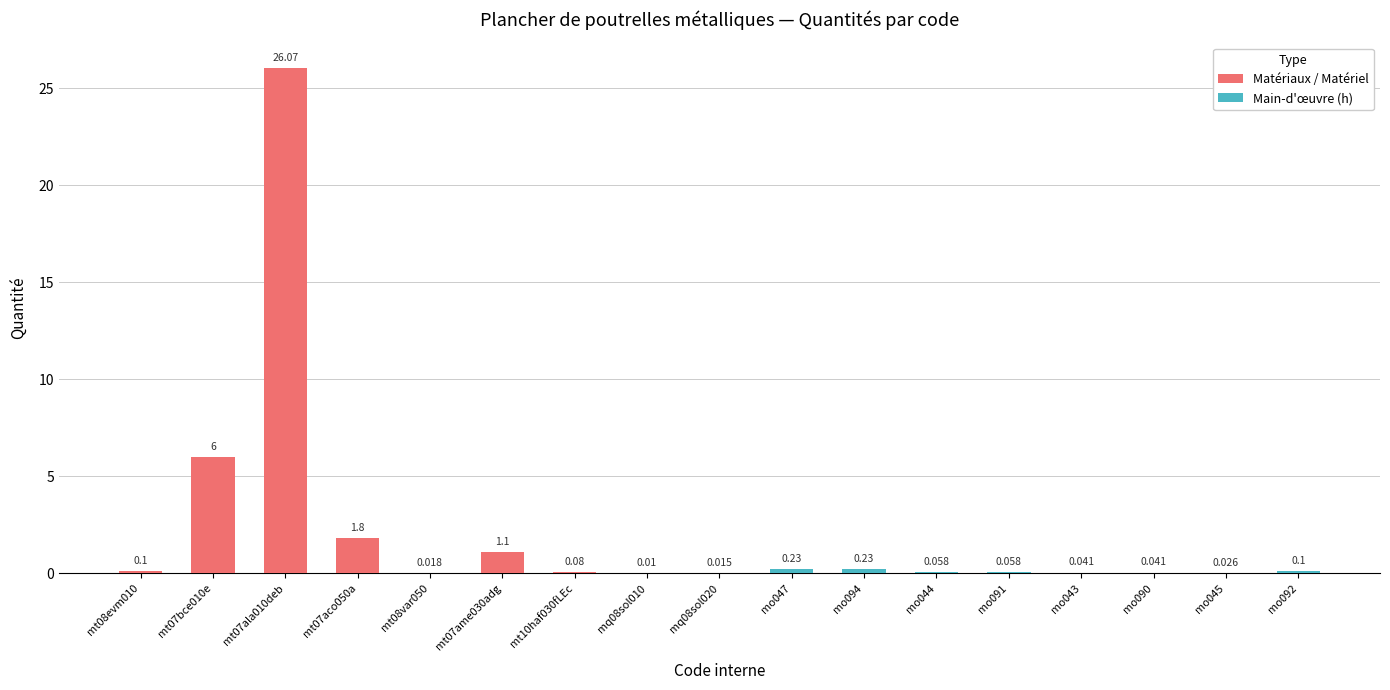

Reading right to left, what are all the values shown in this chart?

0.1	0.0	0.0	0.0	0.1	0.1	0.2	0.2	0.0	0.0	0.1	1.1	0.0	1.8	26.1	6.0	0.1